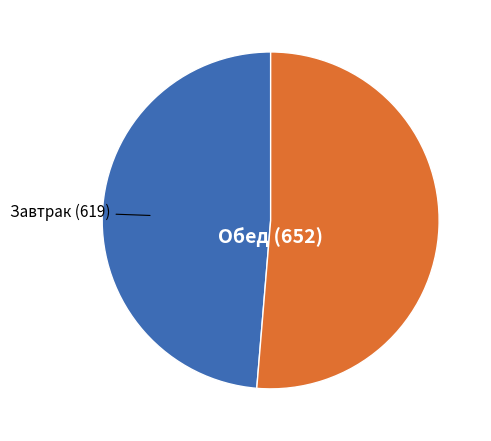

The Завтрак slice represents 49% of the pie. True or false?

True